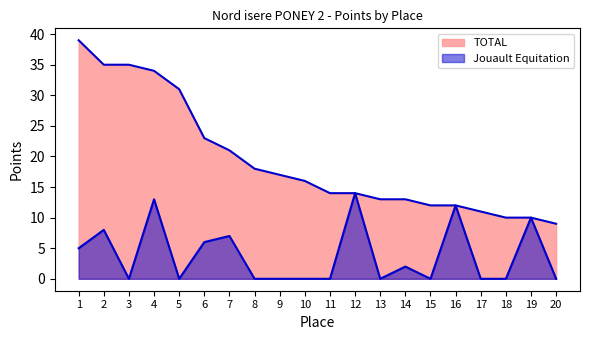

How many distinct data groups are displayed?

2